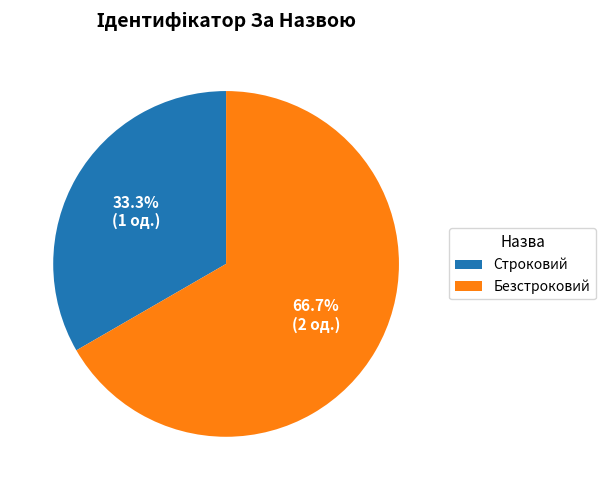

Count the number of slices in the pie.

2